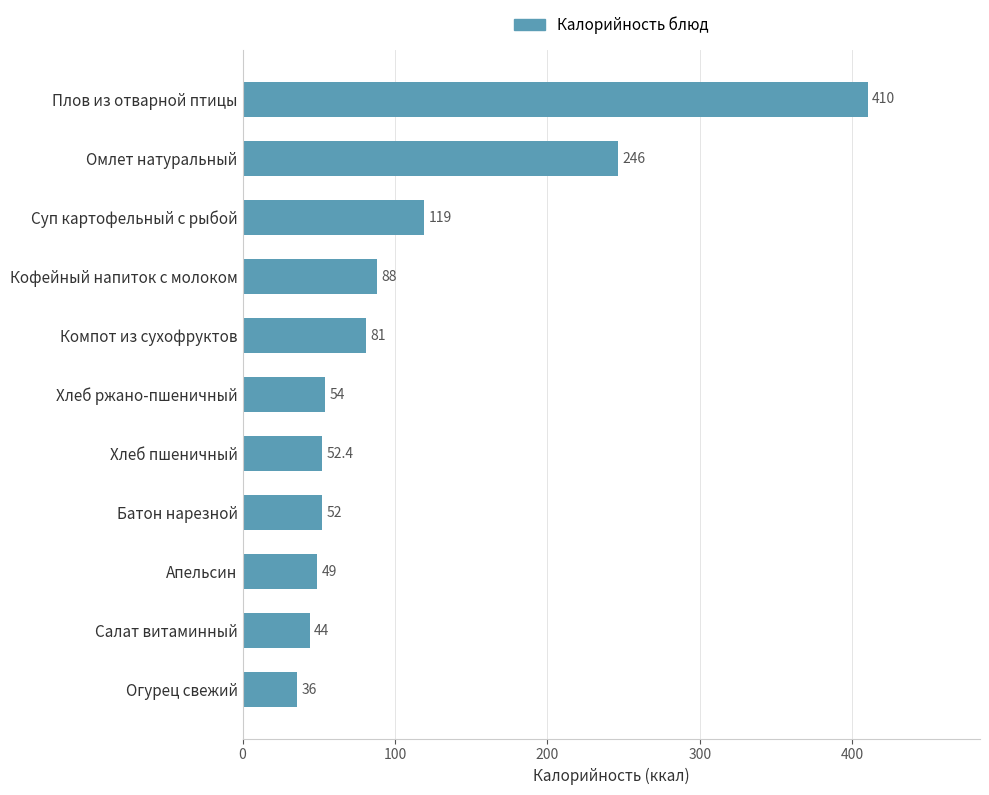

Reading bottom to top, what are all the values shown in this chart?

36.0	44.0	49.0	52.0	52.4	54.0	81.0	88.0	119.0	246.0	410.0